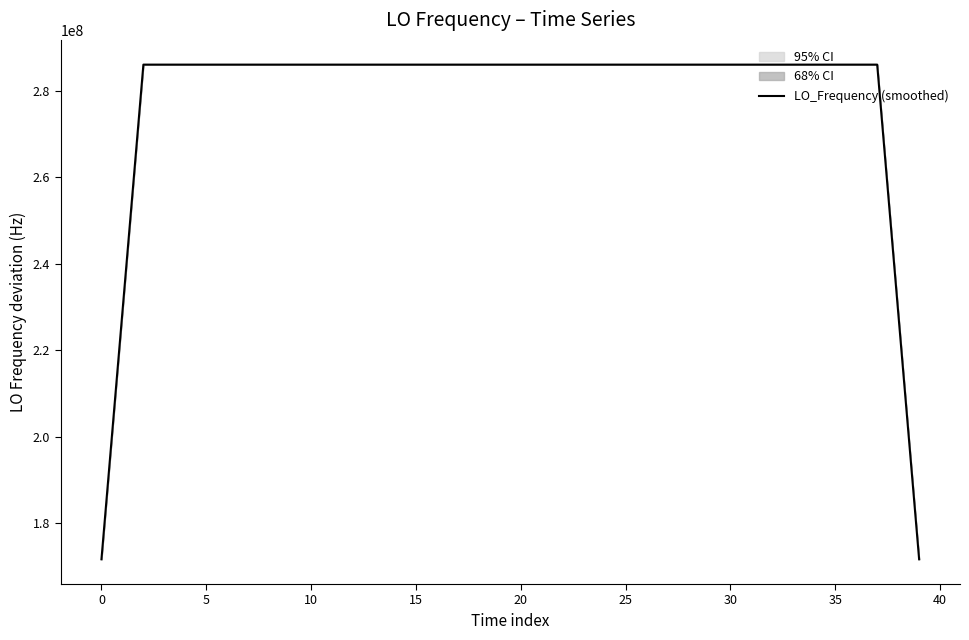

What is the label of the 25th point from the right?

15